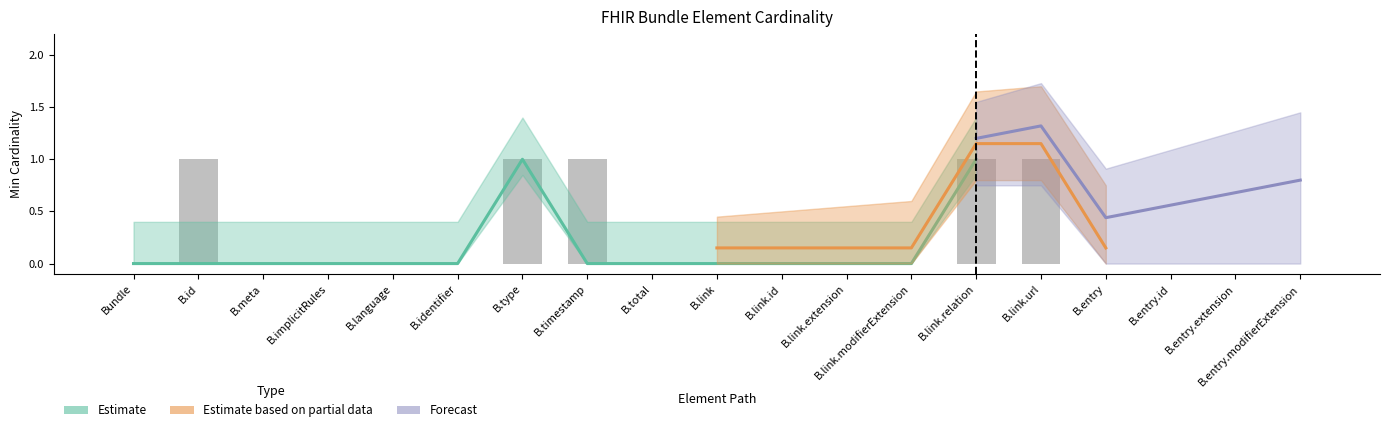

The value at B.timestamp is 1. True or false?

True